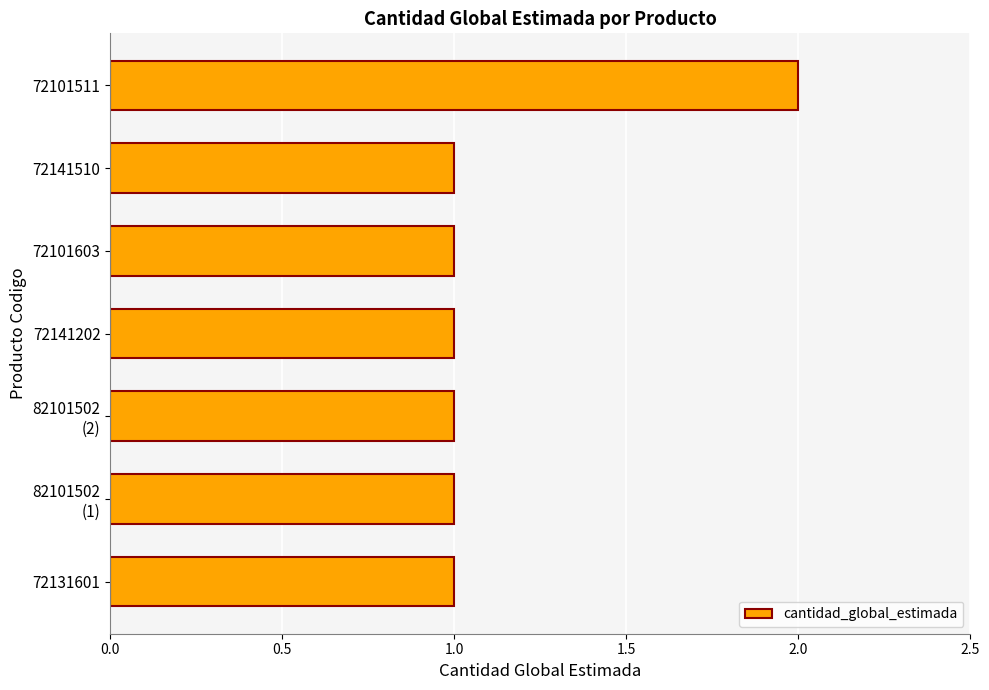

How many data points does each series have?

7